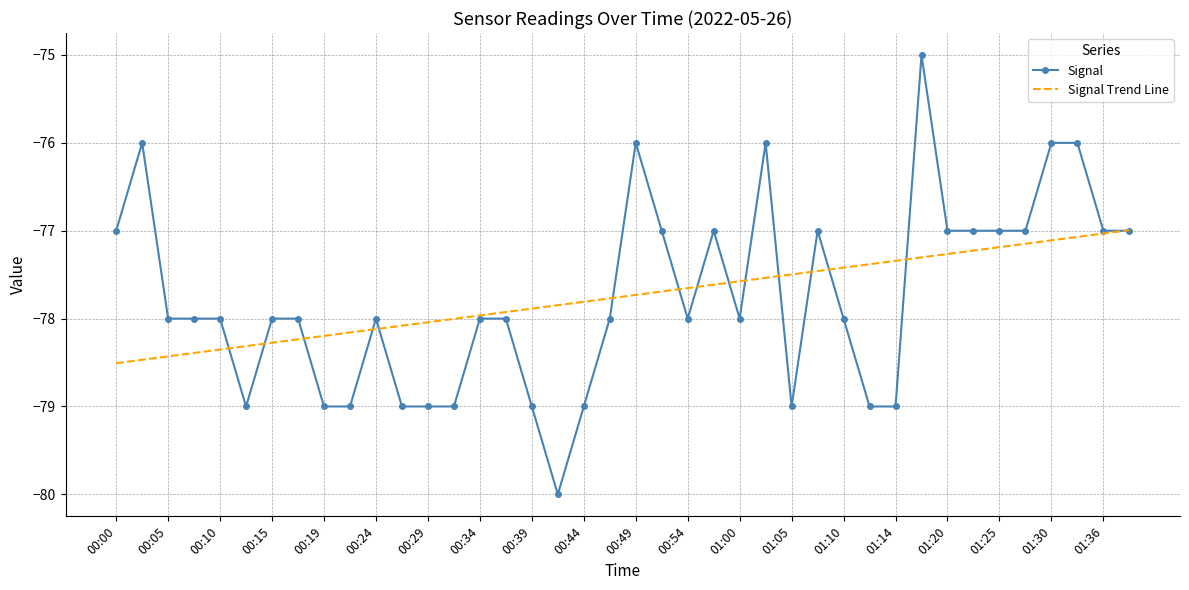

Which series has the largest range (max minus min)?

Signal